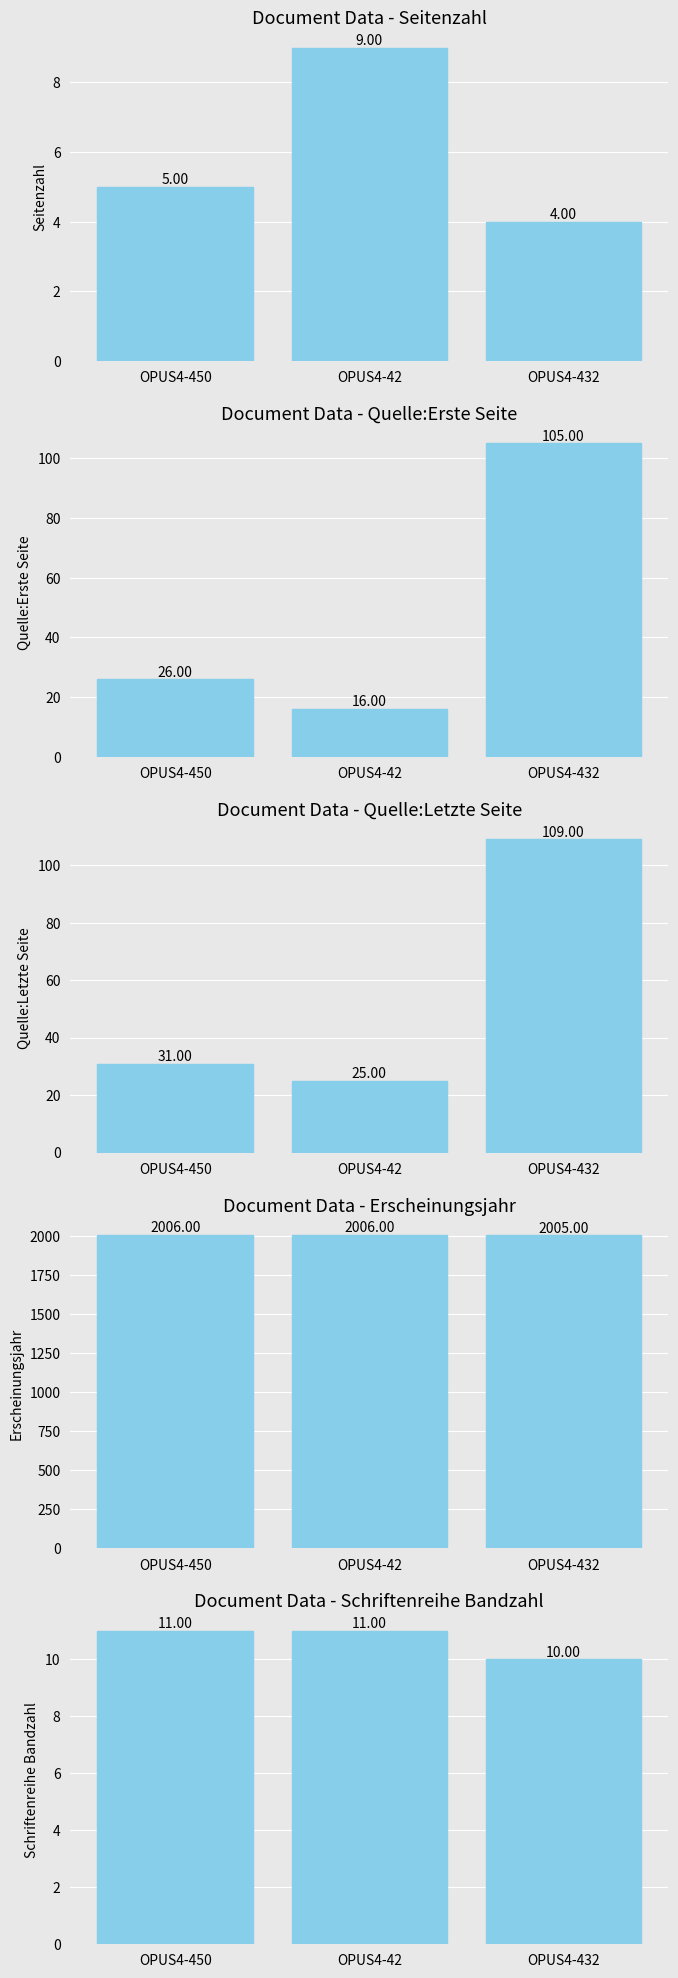

True or false: Erscheinungsjahr has a value of 2006 at OPUS4-42.

True